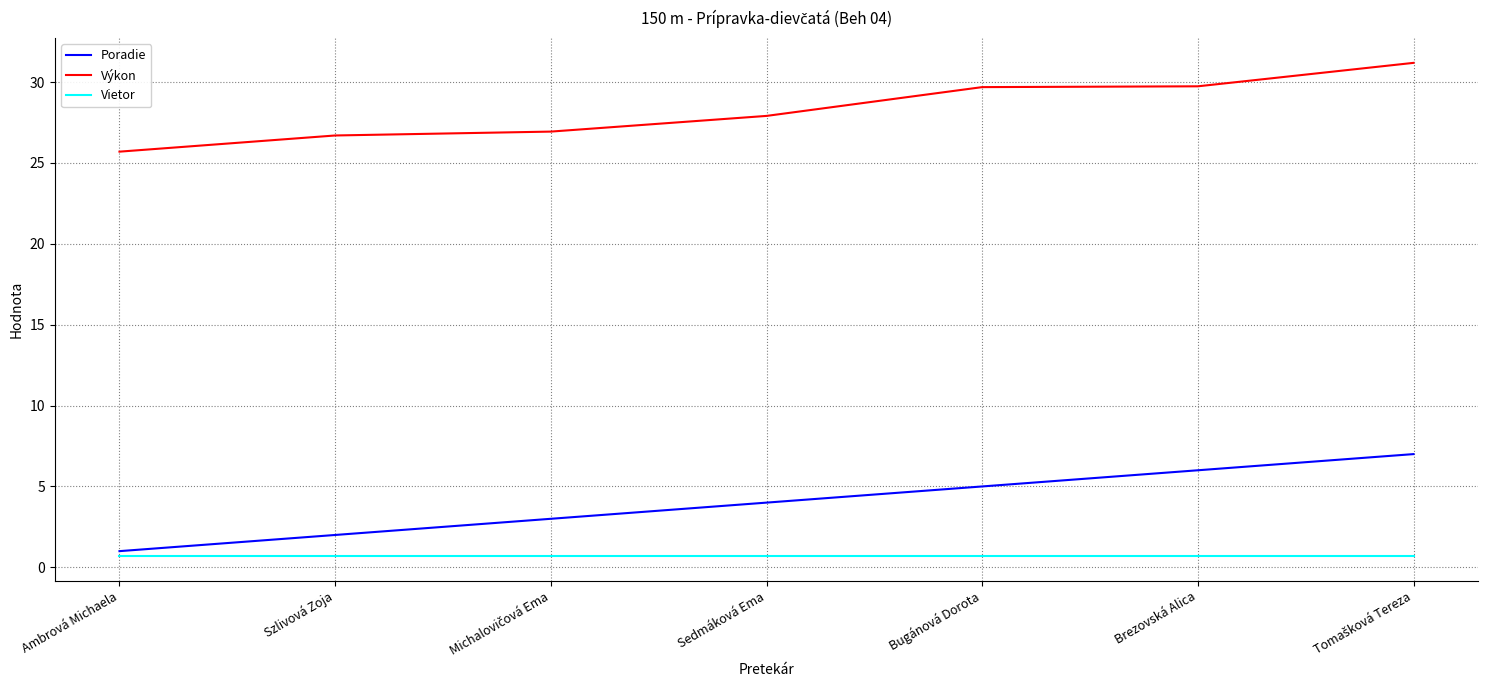

Which series has the largest range (max minus min)?

Poradie